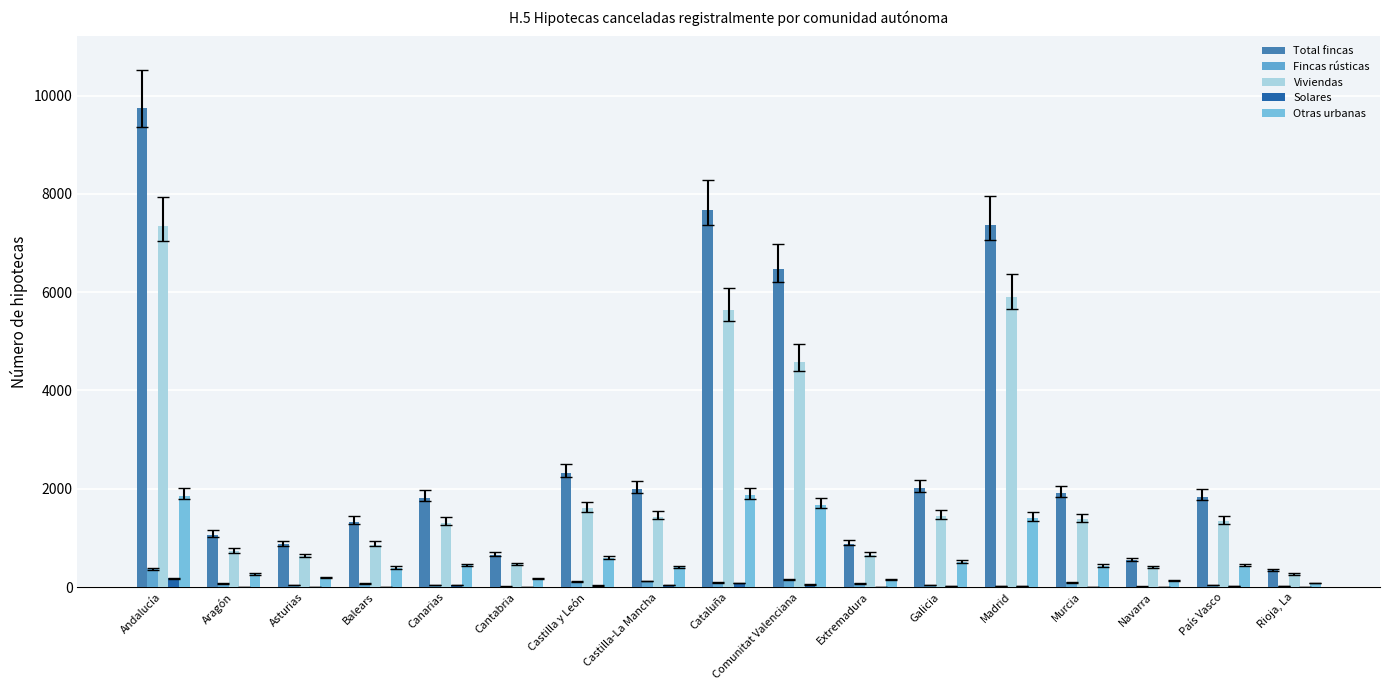

What is the spread (max minus min) of values at Asturias?

869